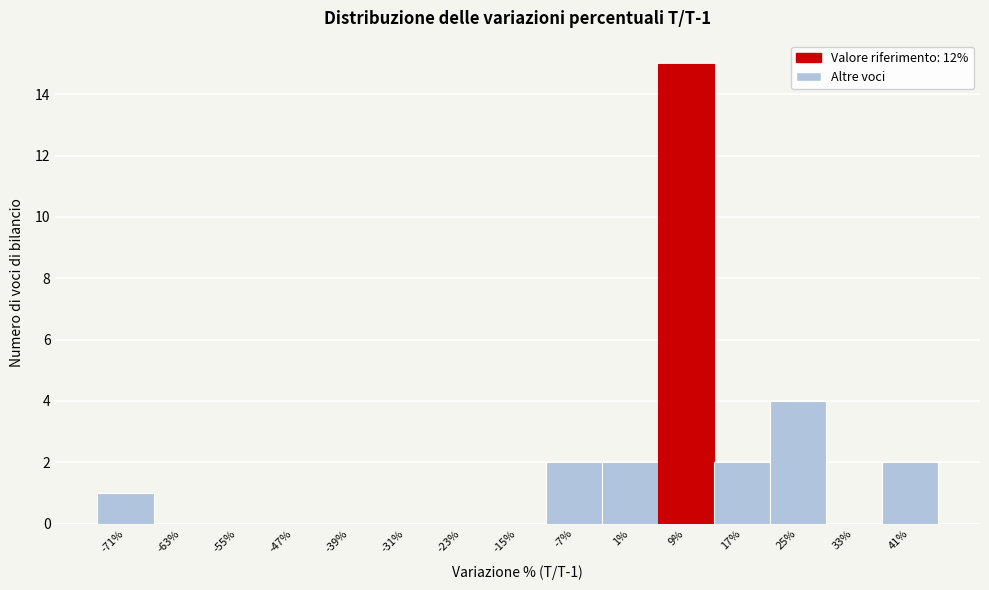

Reading left to right, what are all the values shown in this chart?

-71%=1	-63%=0	-55%=0	-47%=0	-39%=0	-31%=0	-23%=0	-15%=0	-7%=2	1%=2	9%=15	17%=2	25%=4	33%=0	41%=2